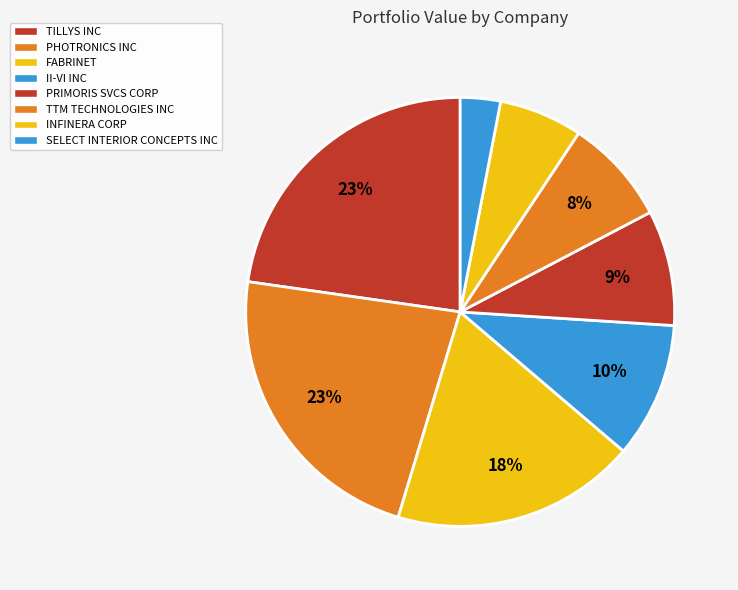

To the nearest percent, what is the combined percentage of FABRINET and II-VI INC?

29%